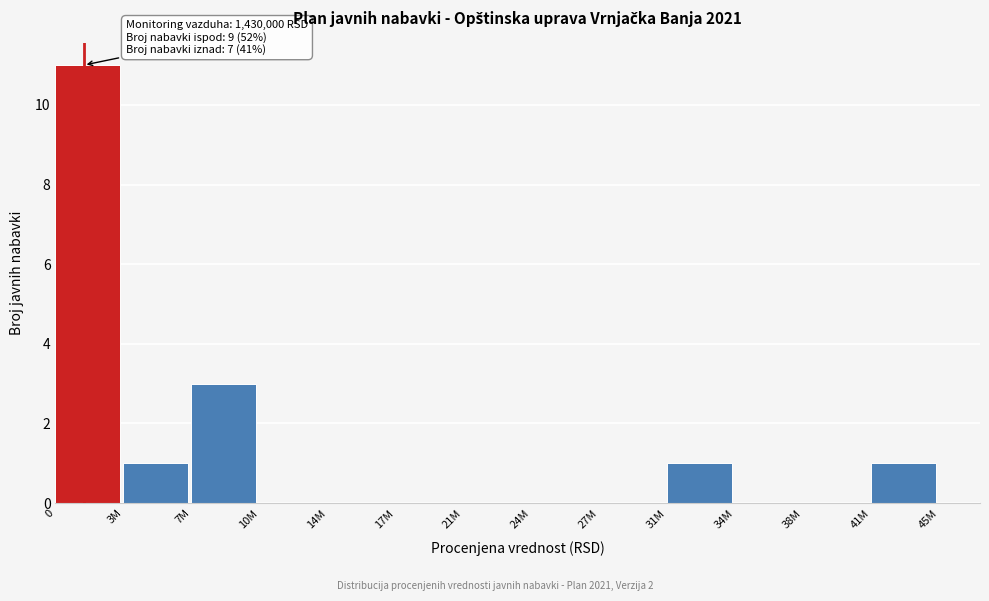

Reading left to right, list all the values displayed in this chart.

0=11	3M=1	7M=3	10M=0	14M=0	17M=0	21M=0	24M=0	27M=0	31M=1	34M=0	38M=0	41M=1